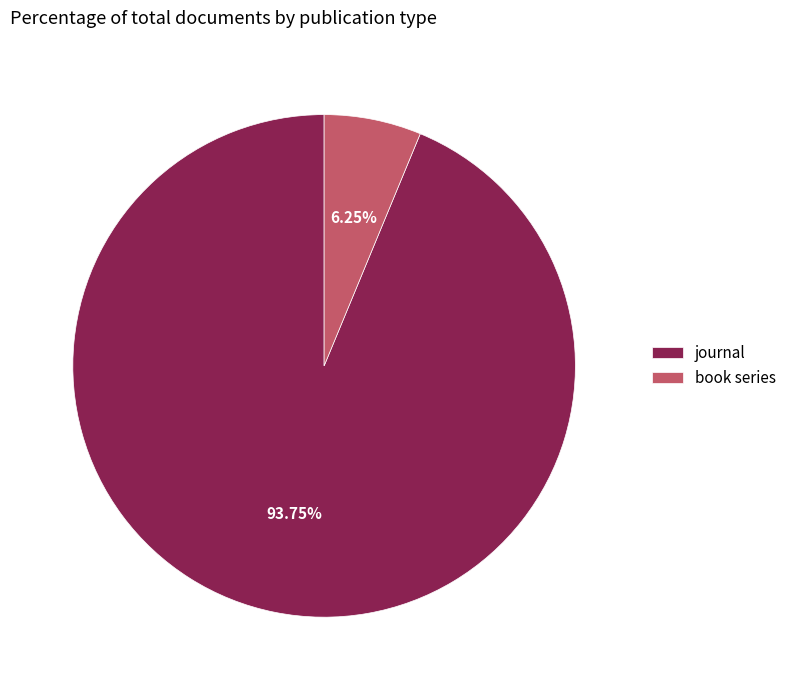

How many slices are in this pie chart?

2